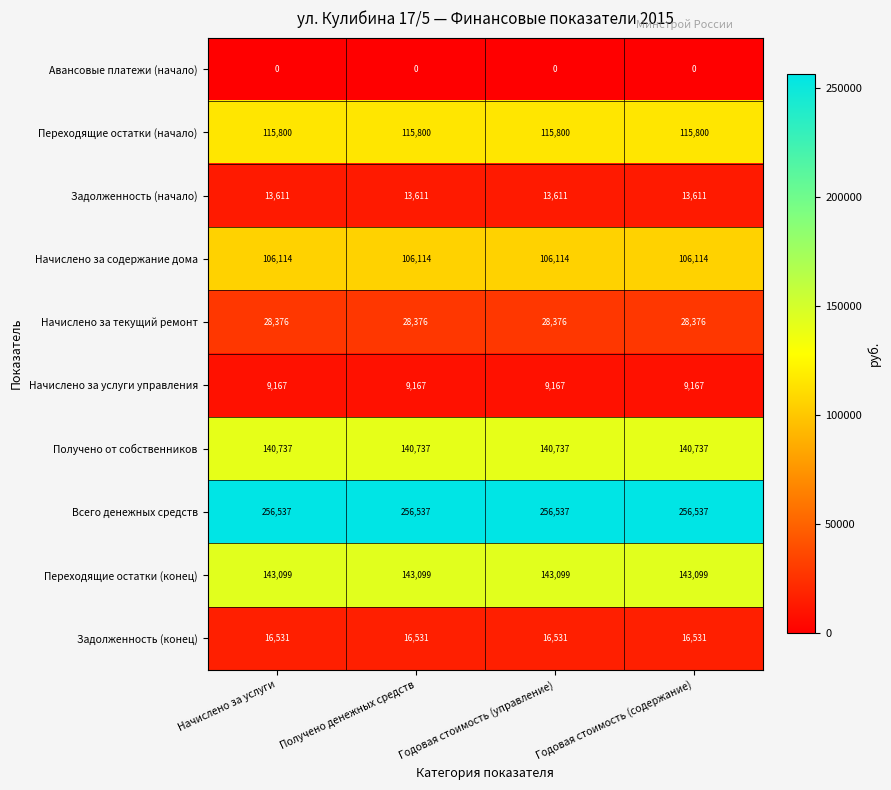

What is the spread (max minus min) of values at Годовая стоимость (управление)?

256537